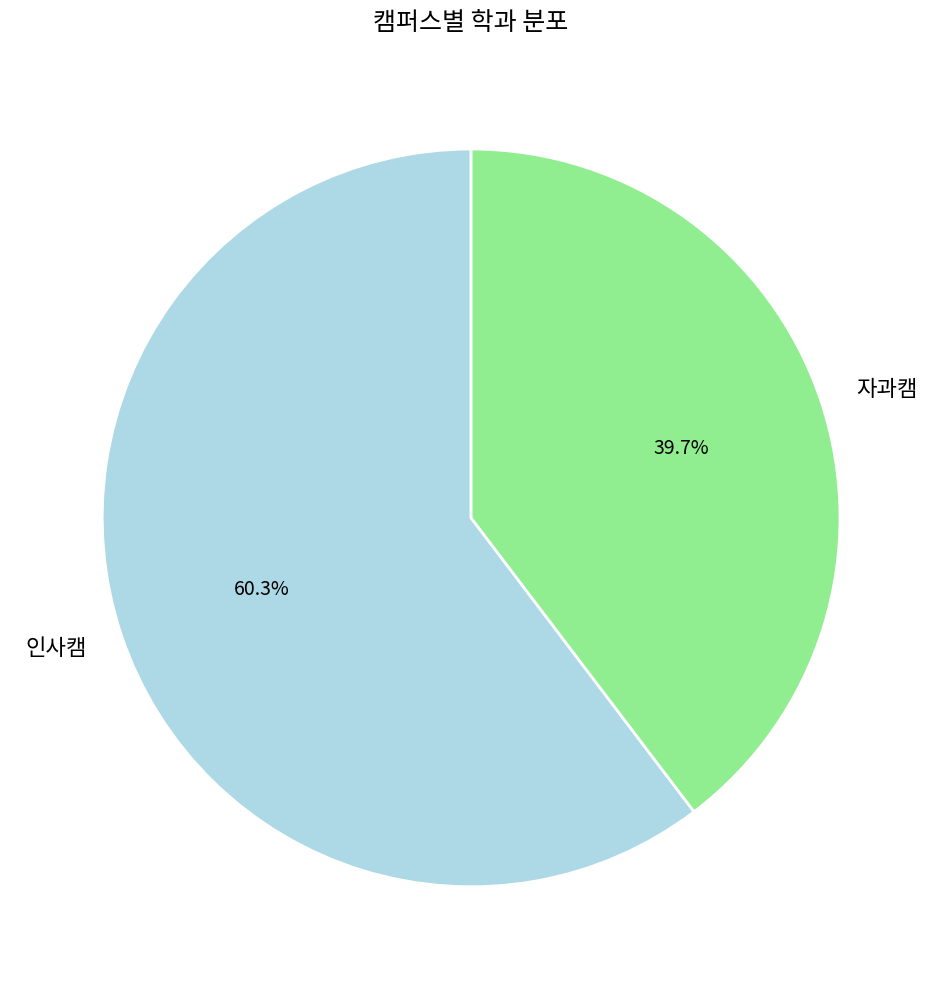

To the nearest percent, what is the average slice percentage?

50%